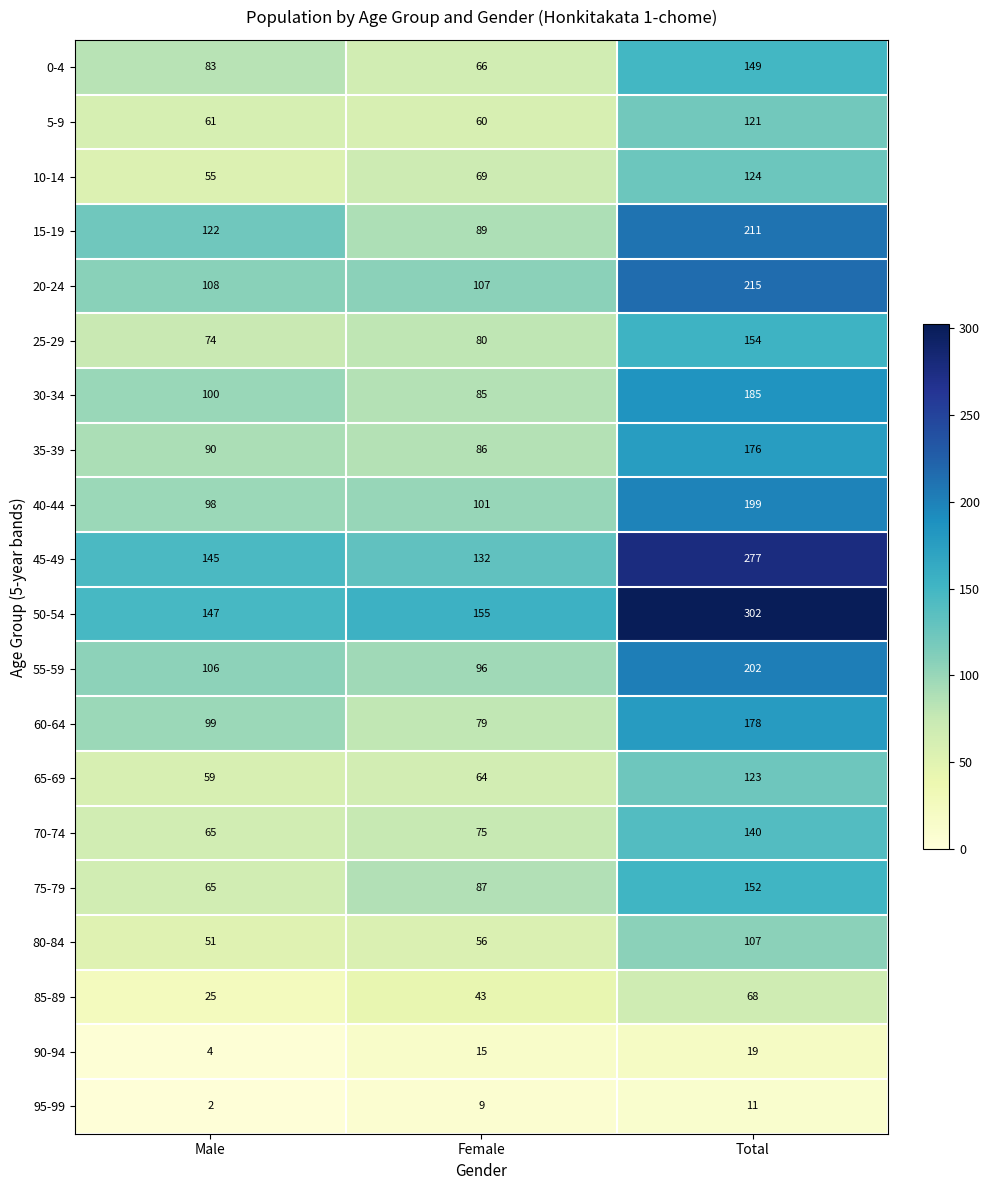

What is the total value across all series at Male?

1559